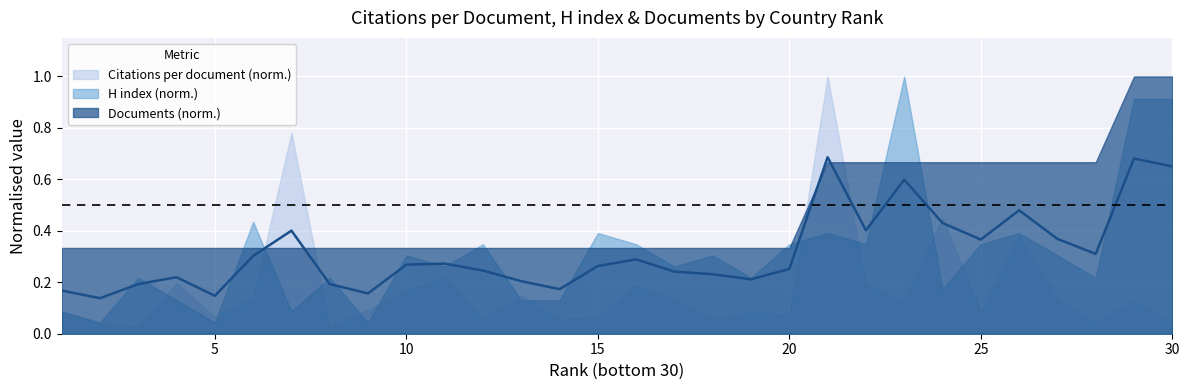

Reading left to right, list all the values displayed in this chart.

0.2	0.1	0.2	0.2	0.1	0.3	0.4	0.2	0.2	0.3	0.3	0.2	0.2	0.2	0.3	0.3	0.2	0.2	0.2	0.3	0.7	0.4	0.6	0.4	0.4	0.5	0.4	0.3	0.7	0.7